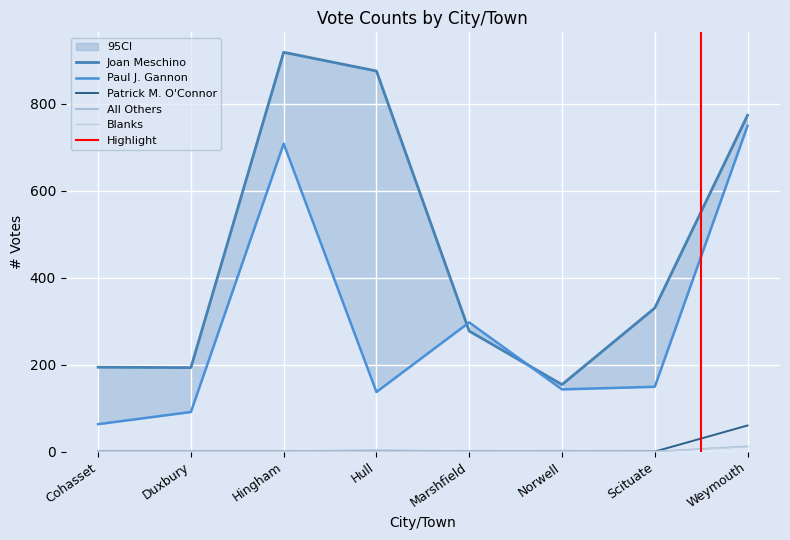

Which has a higher value, Duxbury or Hingham?

Hingham